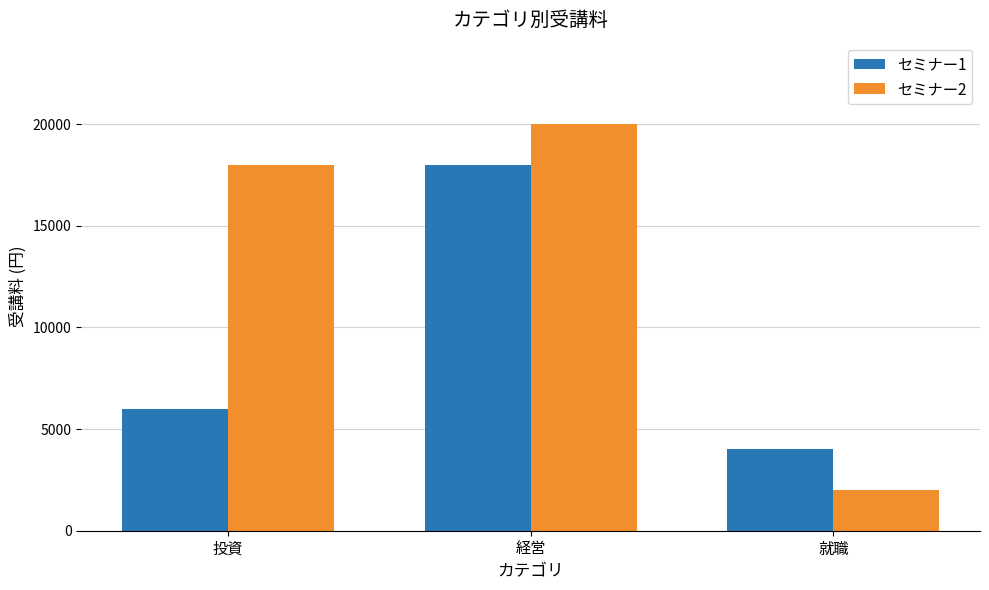

What is the smallest value displayed?

2000